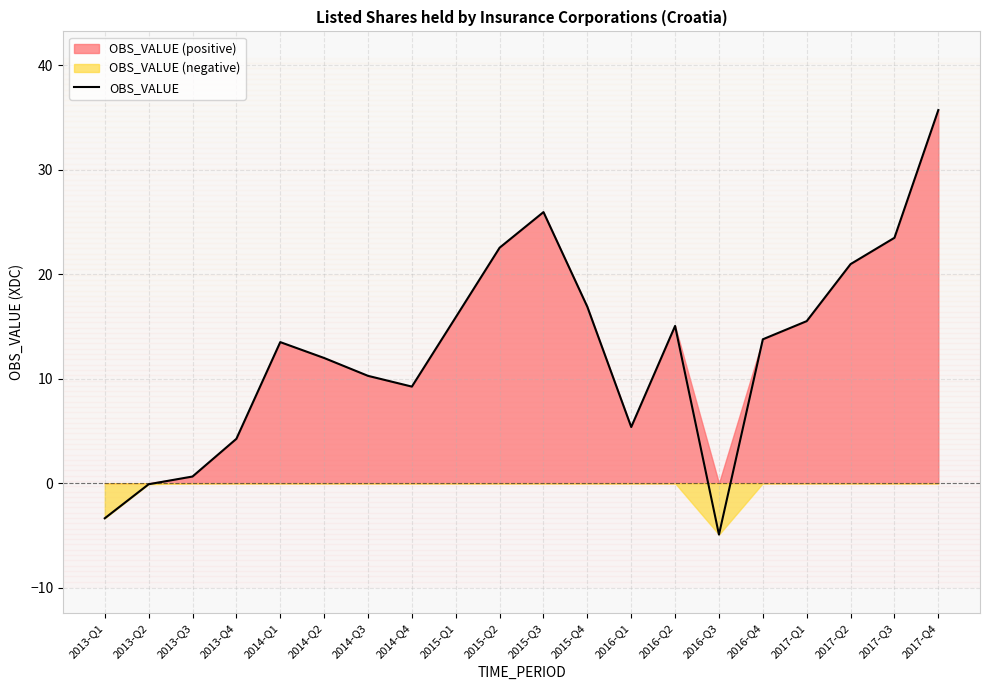

How many data points are less than 13?

9